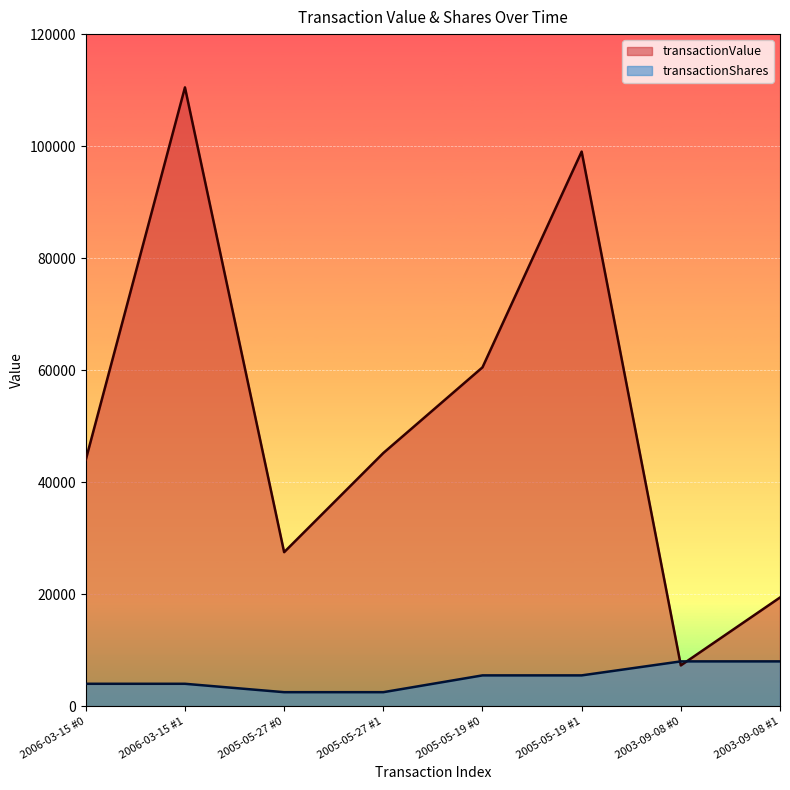

What is the highest value of the transactionValue series?

110486